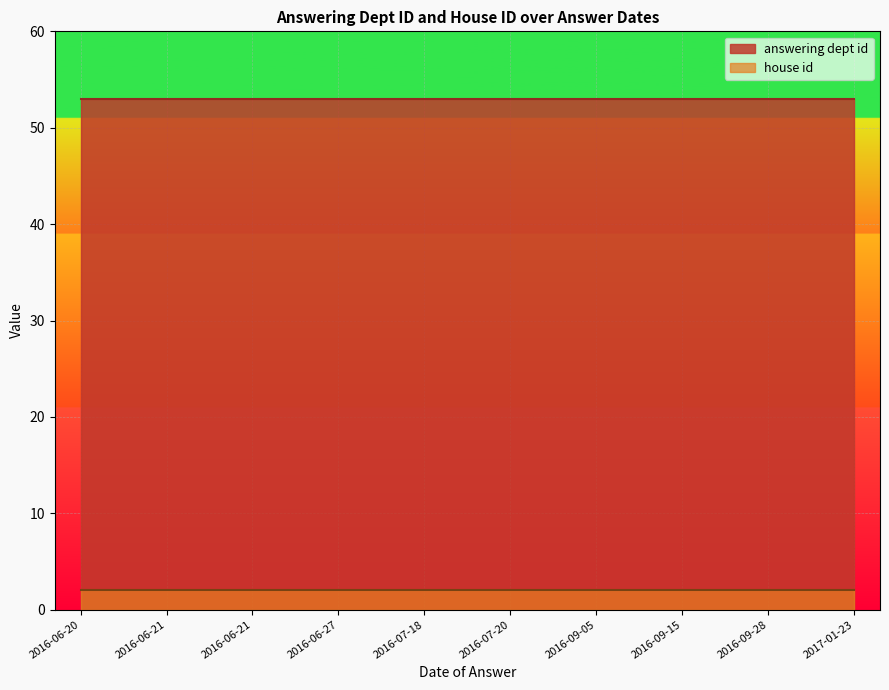

True or false: house id has more than 2 points higher than both neighbors.

False